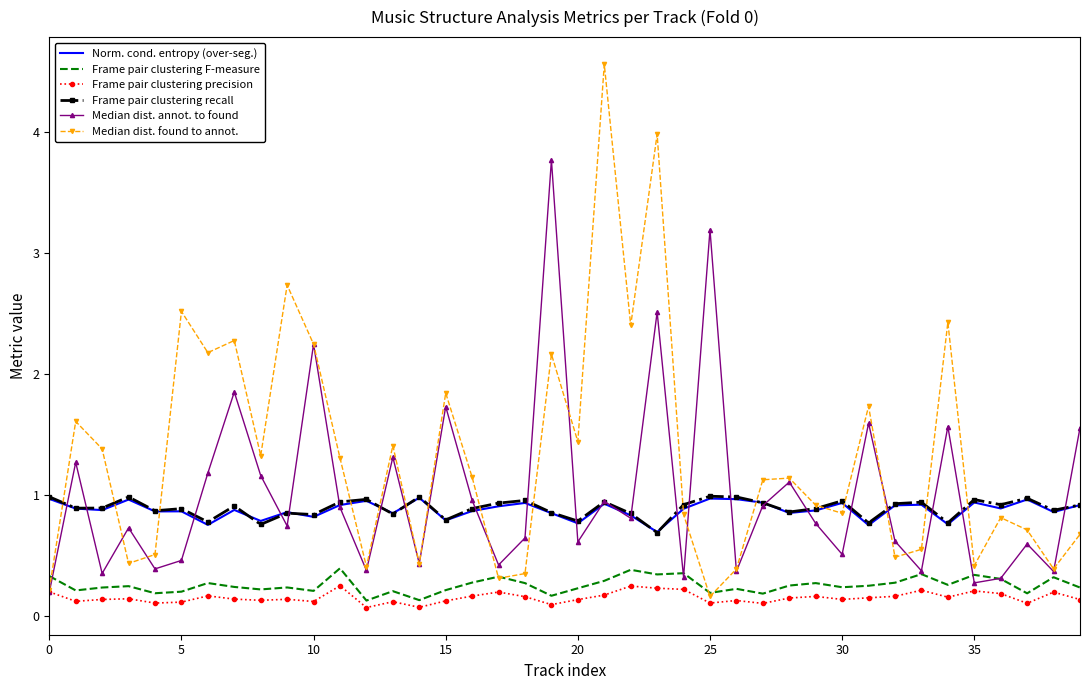

True or false: Frame pair clustering precision and Frame pair clustering recall cross at least once.

False